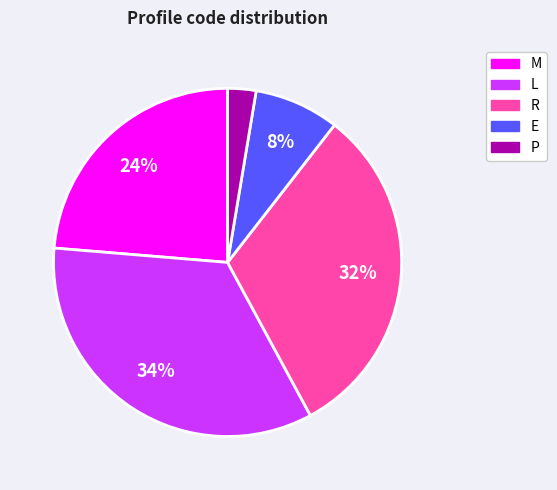

Combined, do M and P account for over 50%?

No